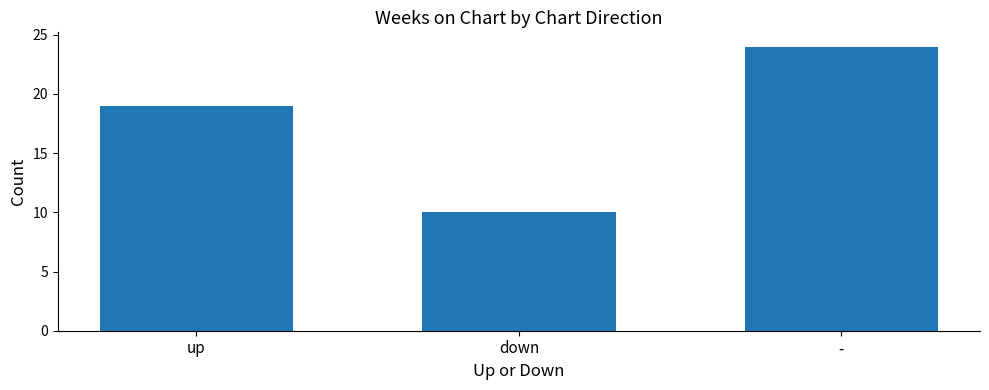

Are the bars grouped side by side (vs. stacked)?

No